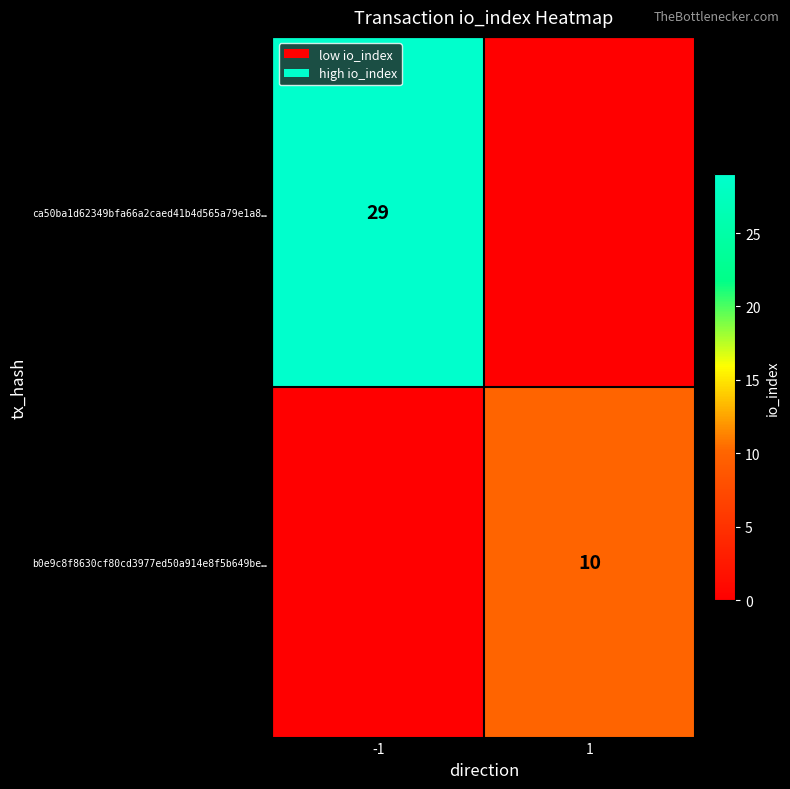

Which has a higher value, -1 or 1?

-1